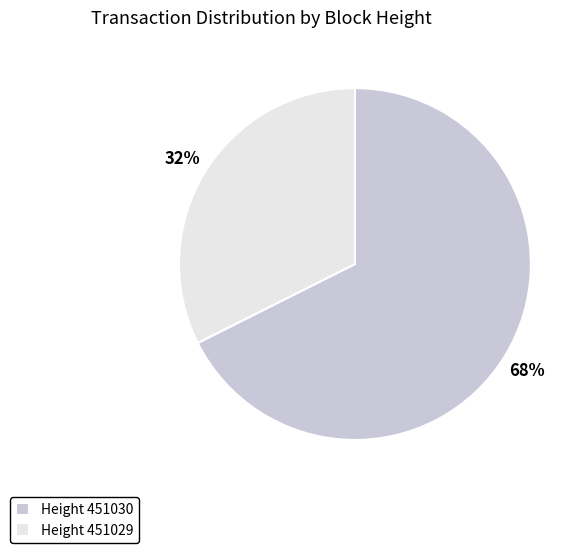

How many slices are in this pie chart?

2